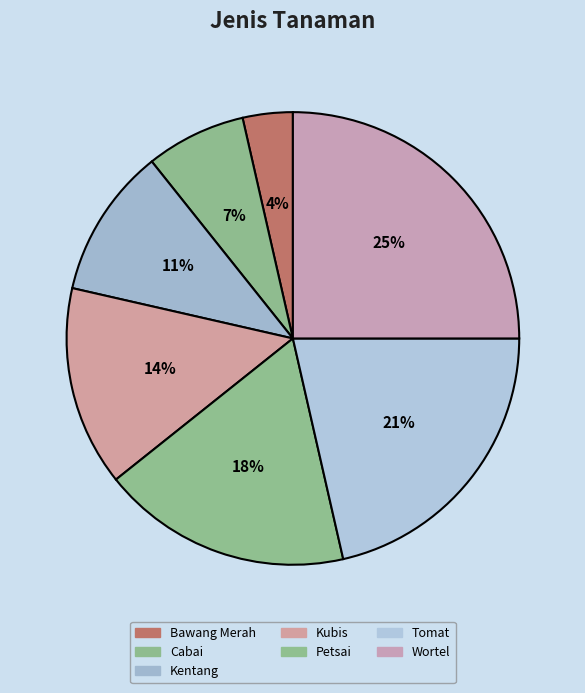

Which slice is the largest?

Wortel